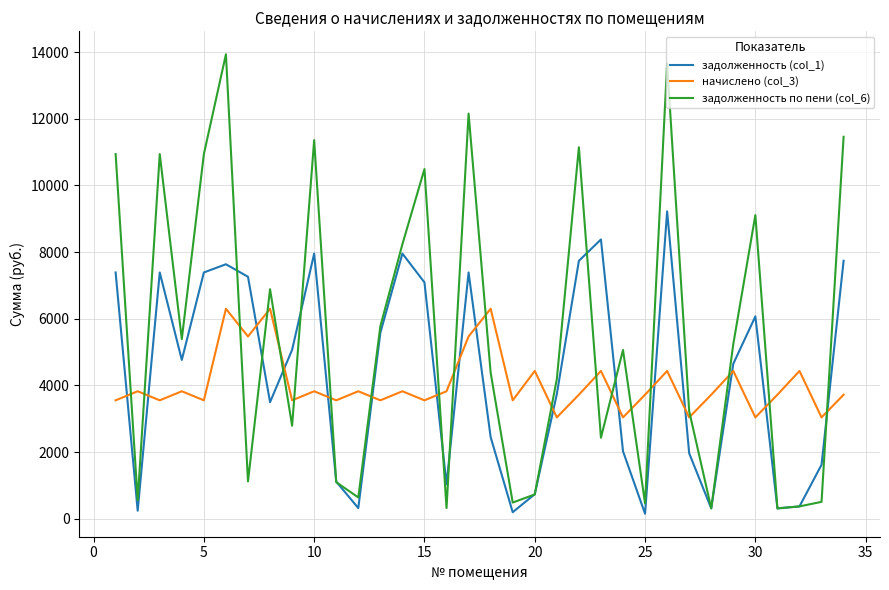

Rank the series by their maximum value, from lowest to highest.

начислено (col_3), задолженность (col_1), задолженность по пени (col_6)